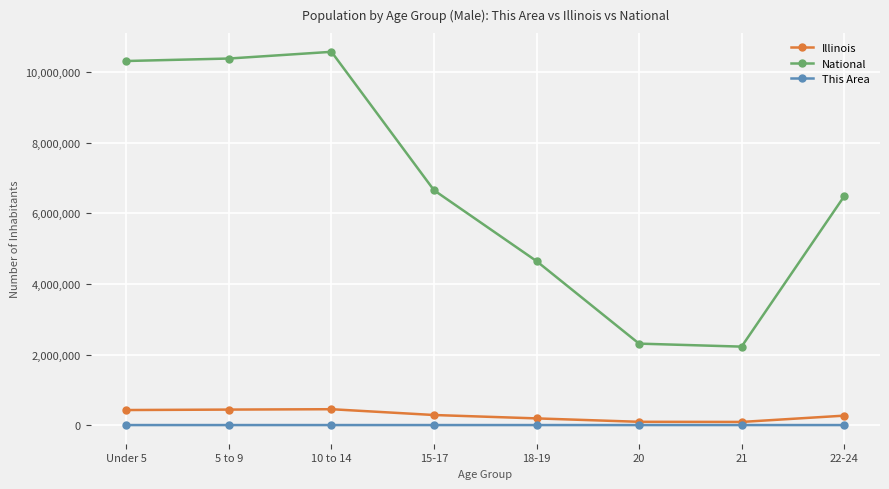

What is the minimum value for Illinois?

88424